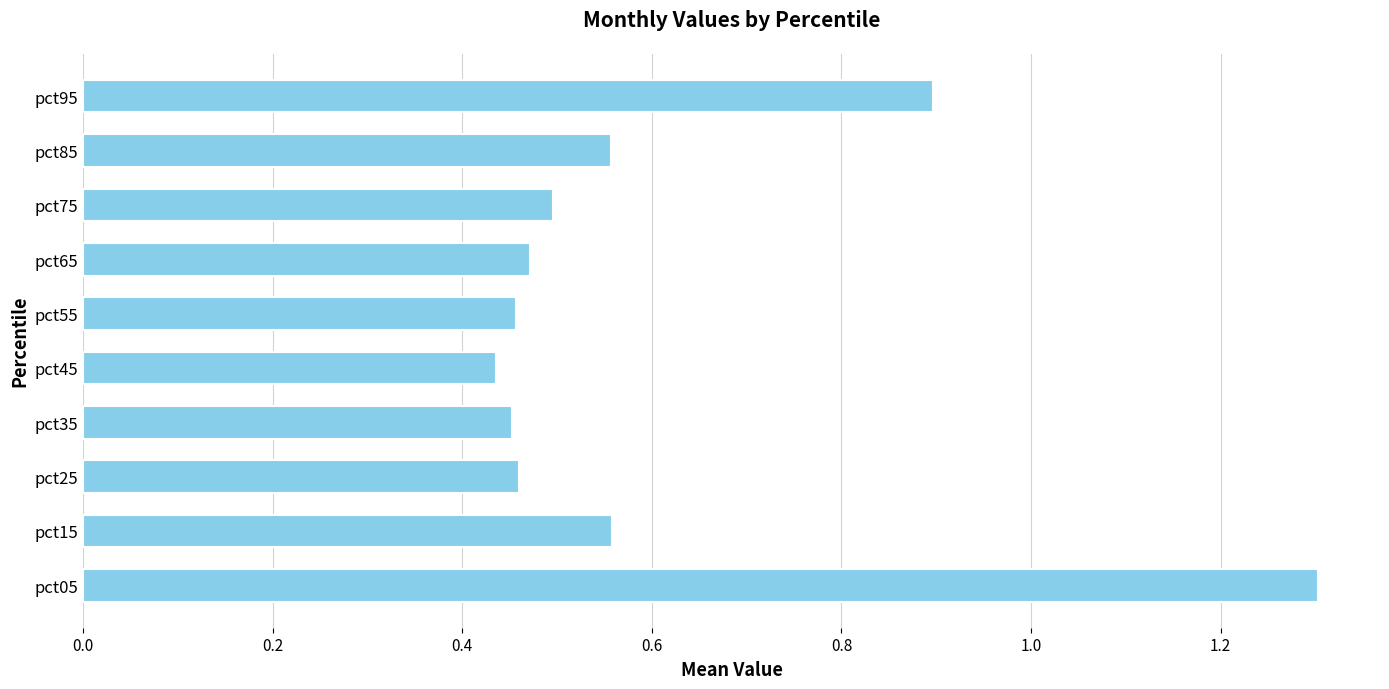

What is the change in value from pct75 to pct95?

+0.4